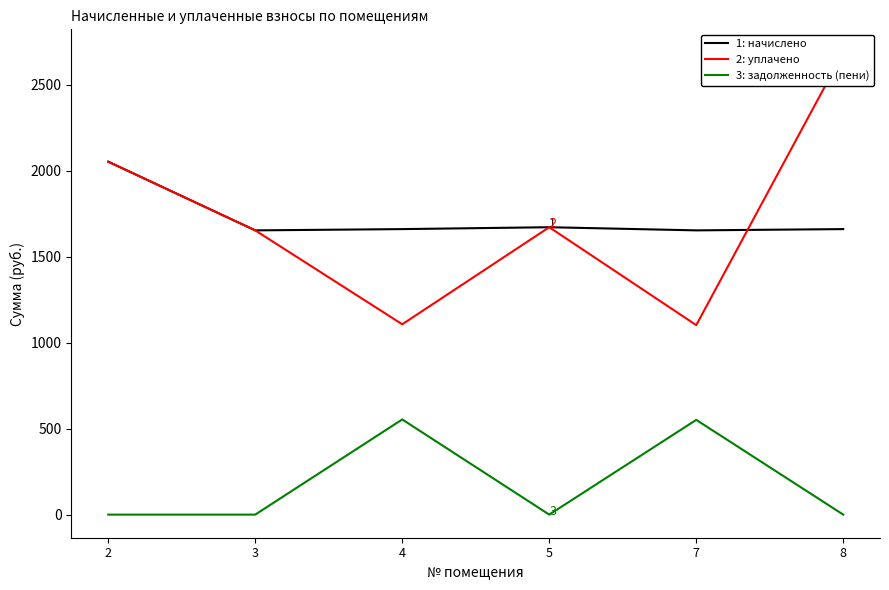

At which label does задолженность (пени) reach its peak?

4